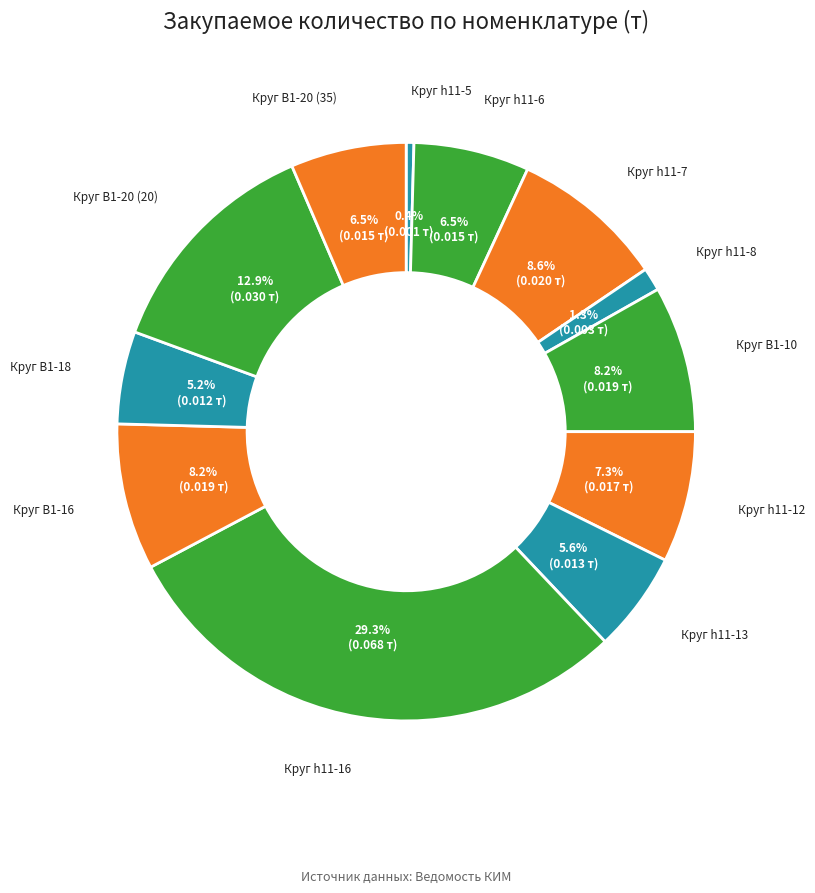

Which category has the smallest portion of the pie?

Круг h11-5